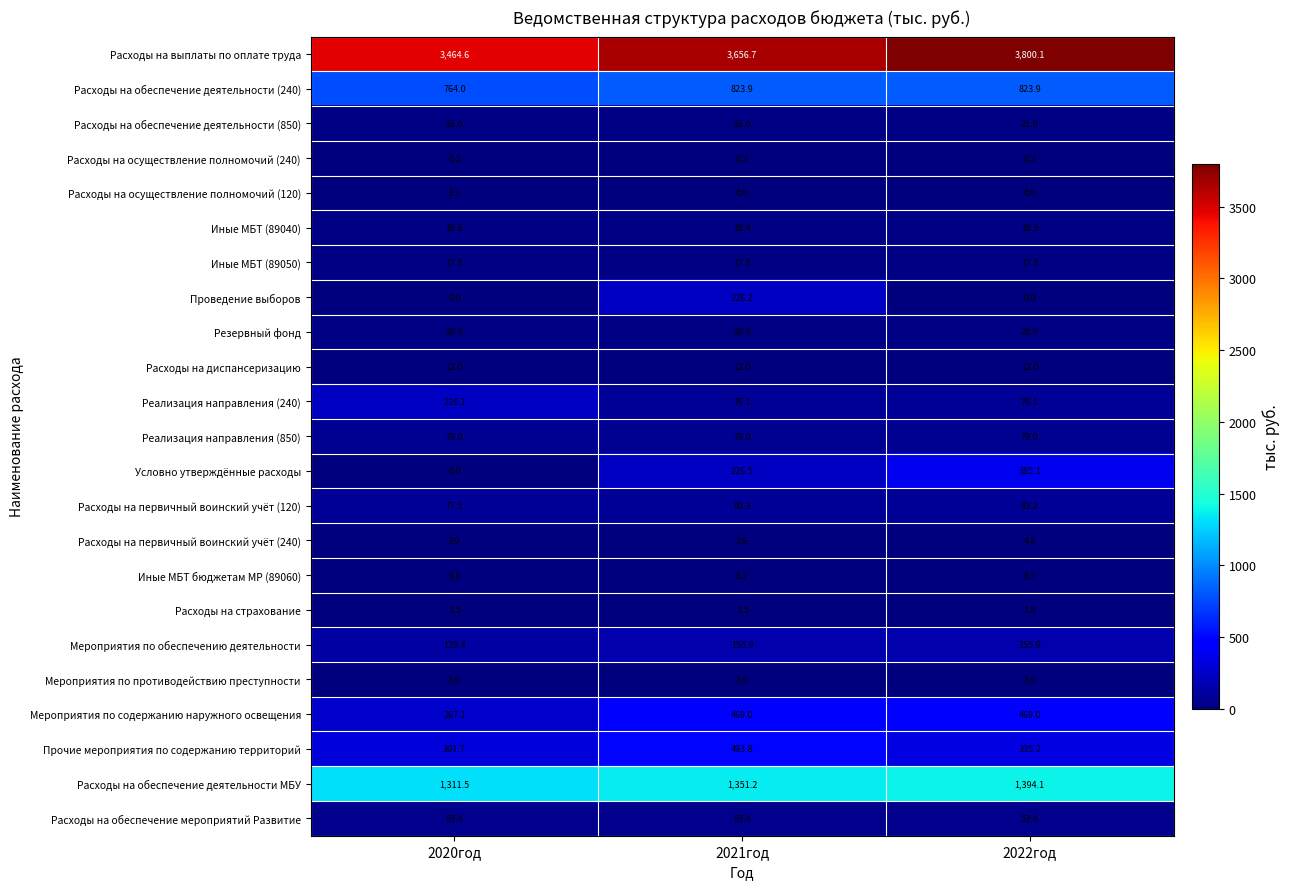

List the series in order of their peak value, highest first.

Расходы на выплаты по оплате труда, Расходы на обеспечение деятельности МБУ, Расходы на обеспечение деятельности (240), Прочие мероприятия по содержанию территорий, Мероприятия по содержанию наружного освещения, Условно утверждённые расходы, Проведение выборов, Реализация направления (240), Мероприятия по обеспечению деятельности, Расходы на первичный воинский учёт (120), Реализация направления (850), Расходы на обеспечение мероприятий Развитие, Расходы на обеспечение деятельности (850), Резервный фонд, Иные МБТ (89040), Иные МБТ (89050), Расходы на диспансеризацию, Иные МБТ бюджетам МР (89060), Мероприятия по противодействию преступности, Расходы на первичный воинский учёт (240), Расходы на осуществление полномочий (120), Расходы на страхование, Расходы на осуществление полномочий (240)